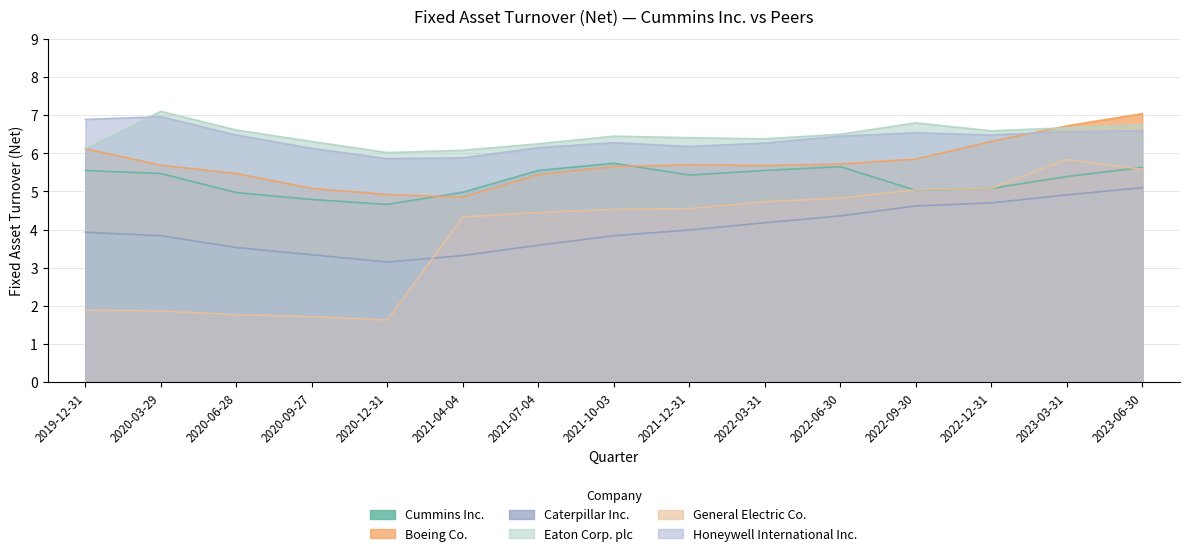

What is the difference between the Honeywell International Inc. values at 2023-03-31 and 2020-03-29?

0.4